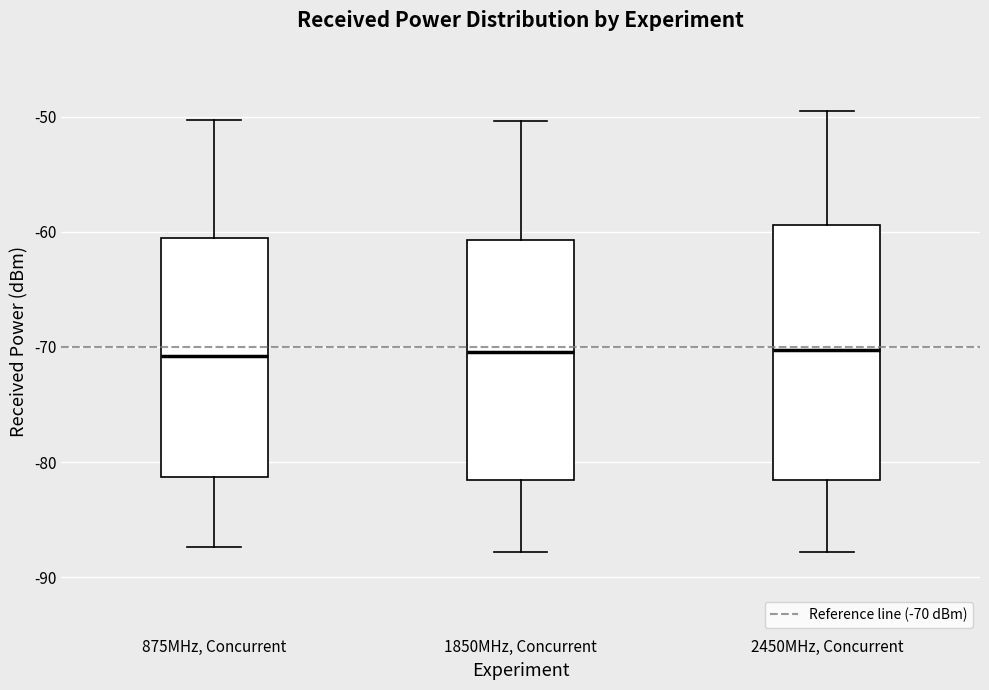

Reading left to right, transcribe this box plot: for each box, give where its median line is, the range the box spans, and where its two whiskers end, as read against the y-axis. The values are not printed on the chart, so give them approximately, as read against the axis.

875MHz, Concurrent: median -71, box -81 to -61, whiskers -87 to -50
1850MHz, Concurrent: median -70, box -82 to -61, whiskers -88 to -50
2450MHz, Concurrent: median -70, box -82 to -59, whiskers -88 to -49